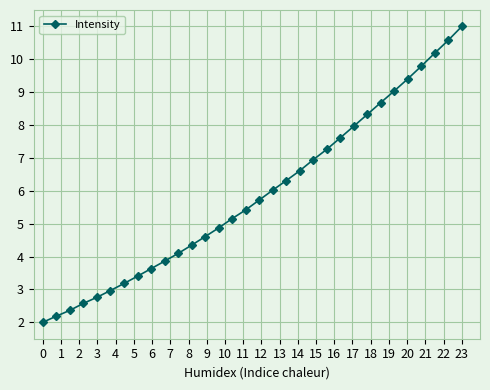

True or false: there are more than 2 points higher than both neighbors.

False